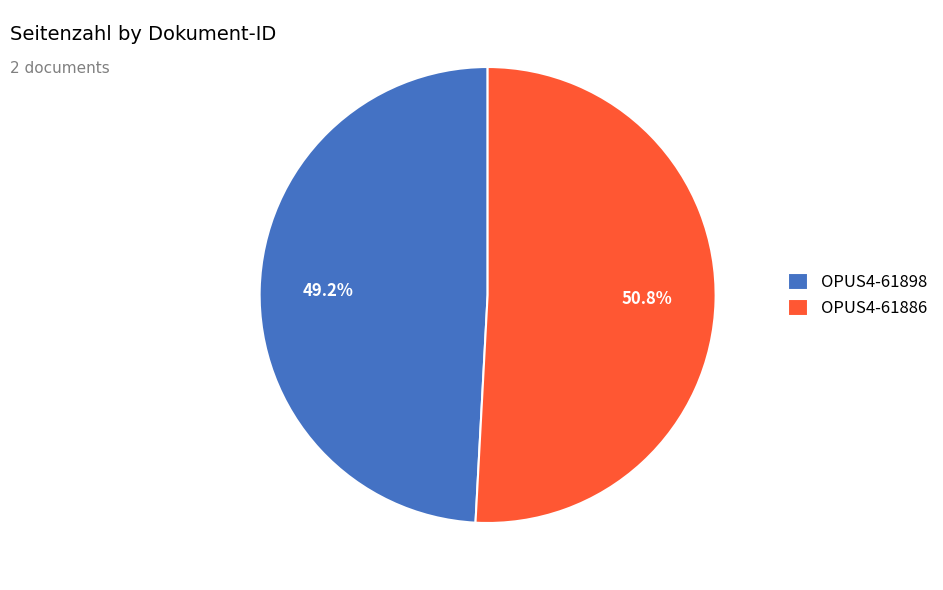

Which has a higher value, OPUS4-61886 or OPUS4-61898?

OPUS4-61886